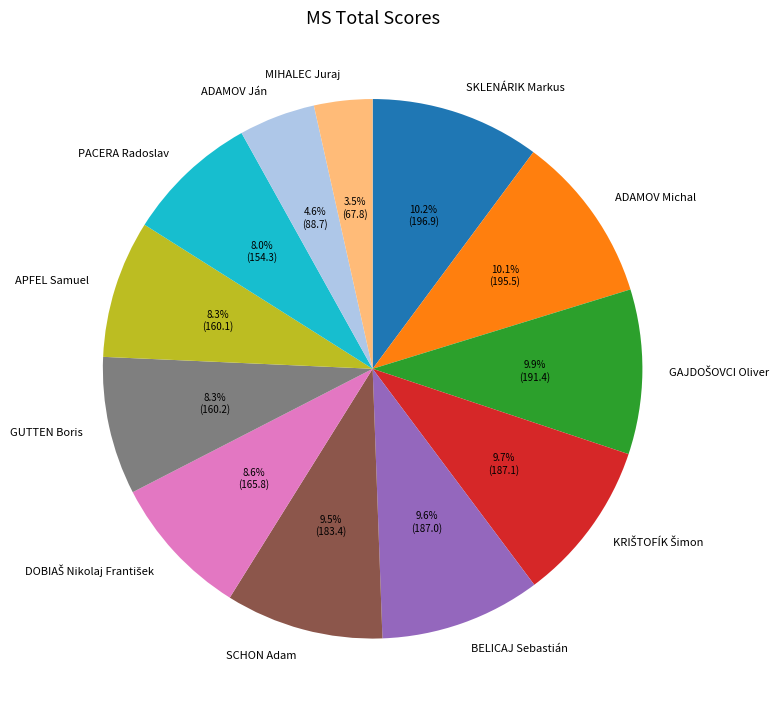

Which category has the smallest portion of the pie?

MIHALEC Juraj